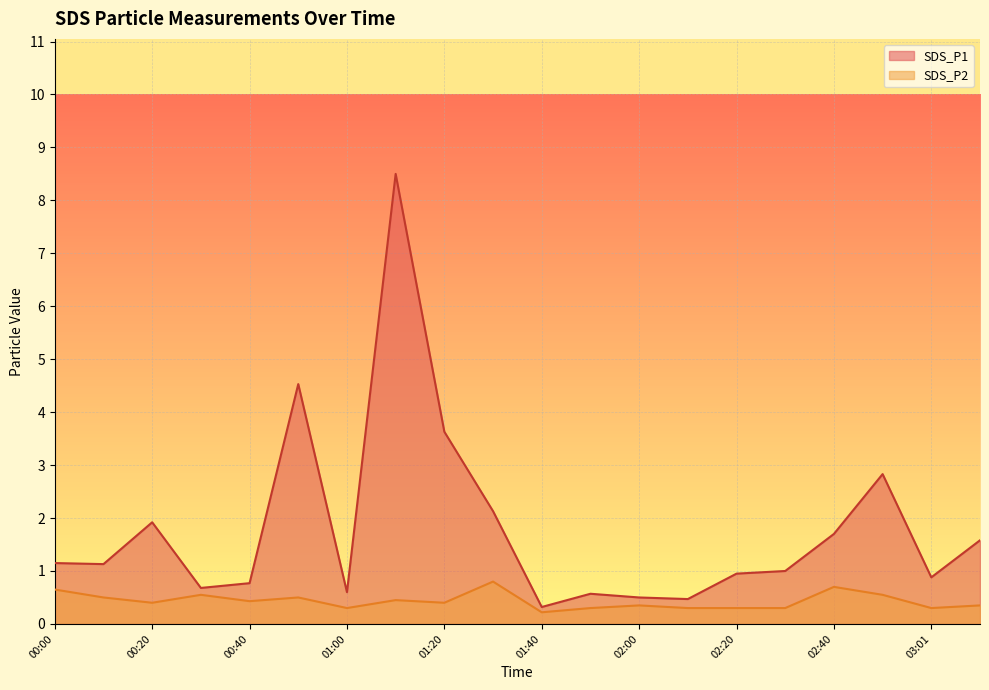

The value of SDS_P2 at 01:50 is 0.3. True or false?

True